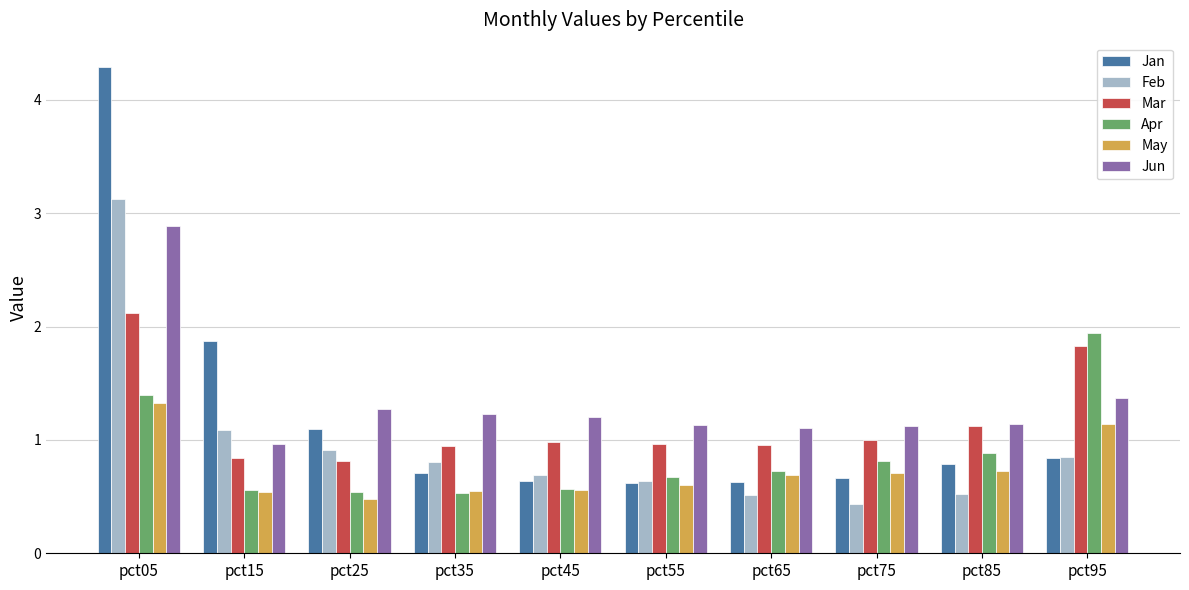

What is the value of the Feb bar at the 2nd from the left?

1.1